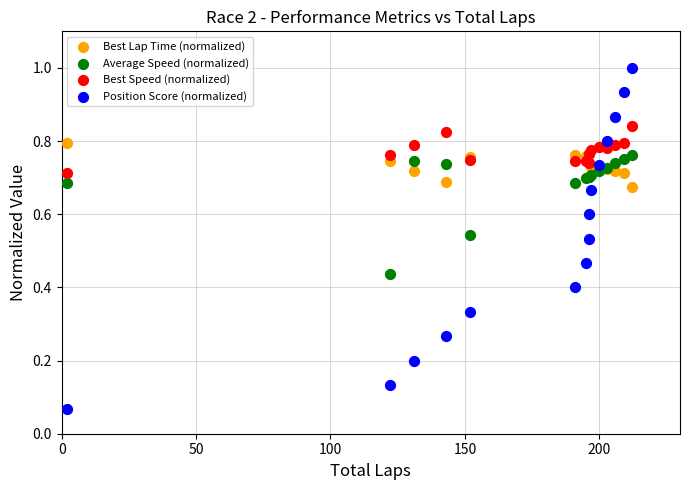

What is the X range (max minus min) for the scatter plot?

210.0